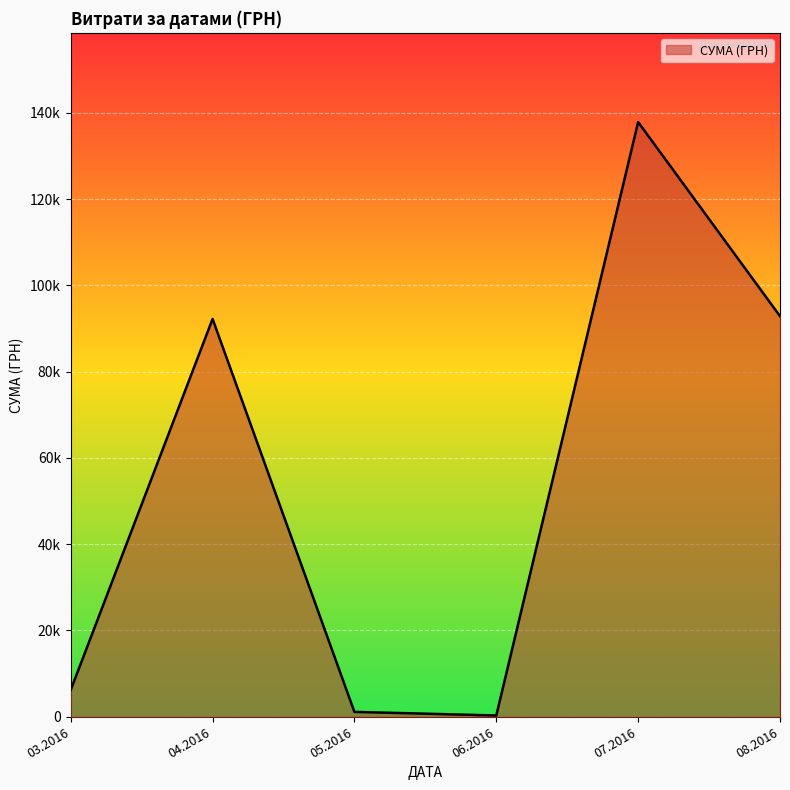

Does the chart display data point markers on the line(s)?

No